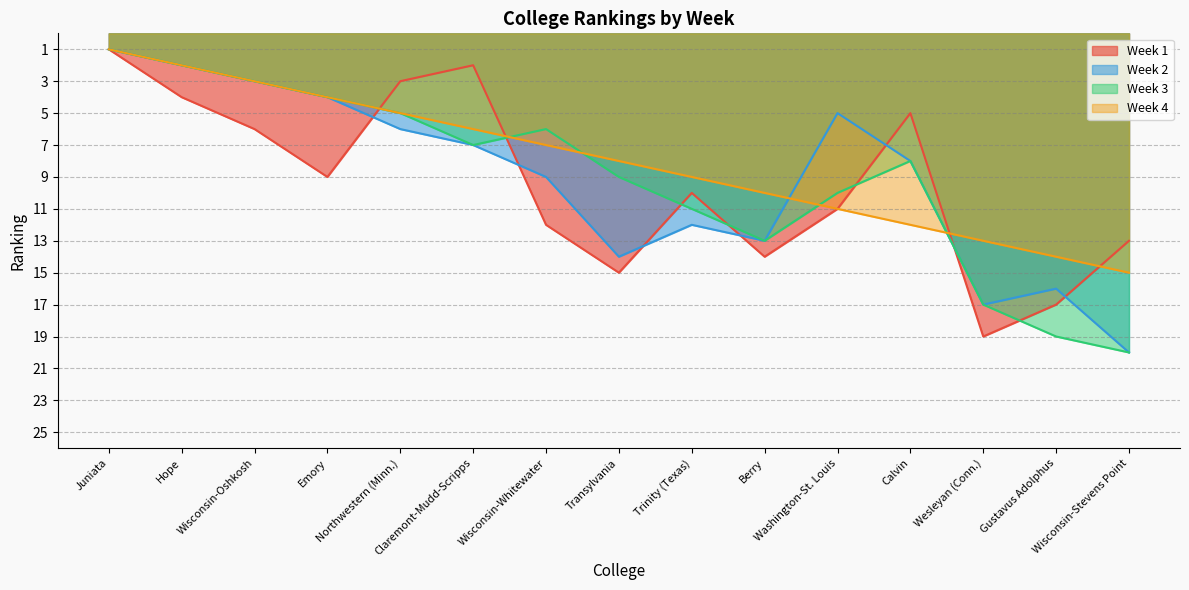

What is the maximum value shown in the chart?

20